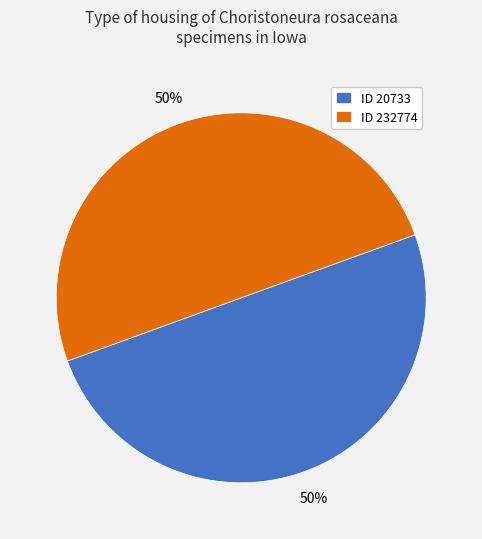

Is the sum of ID 20733 and ID 232774 greater than half?

Yes